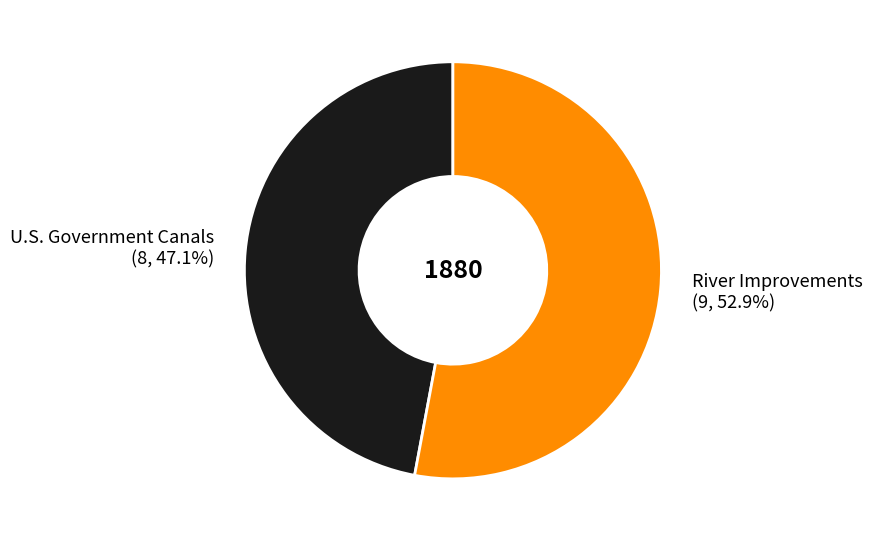

Count the number of slices in the pie.

2